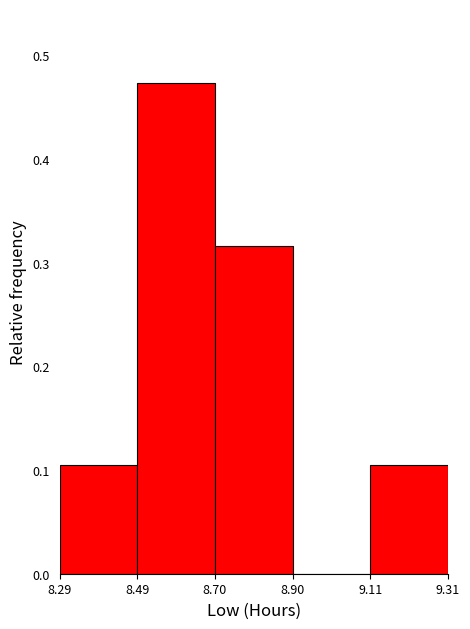

Reading left to right, list every bar in this chart as the range it spans on the x-axis followed by its height. The values are not printed on the chart, so give them approximately, as read against the axis.

8.29 to 8.49: 0.11
8.49 to 8.70: 0.47
8.70 to 8.90: 0.32
8.90 to 9.11: 0
9.11 to 9.31: 0.11